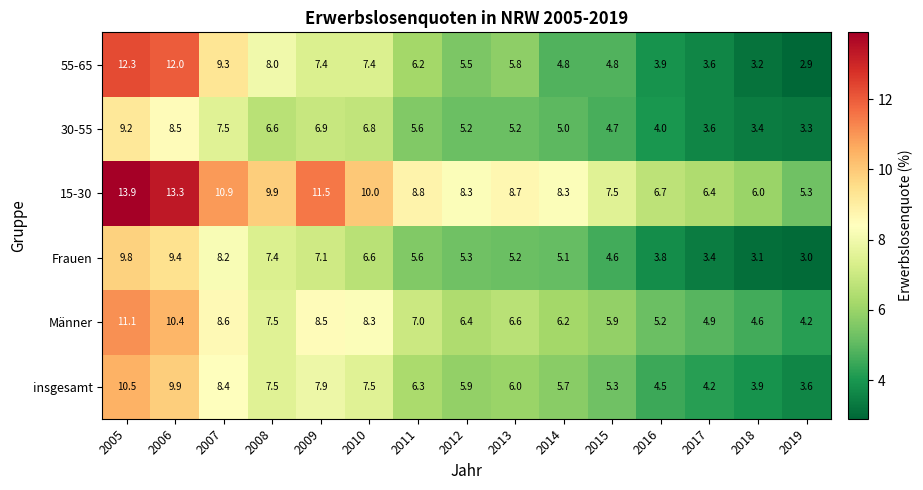

Which series changed the most between 2008 and 2017?

55-65